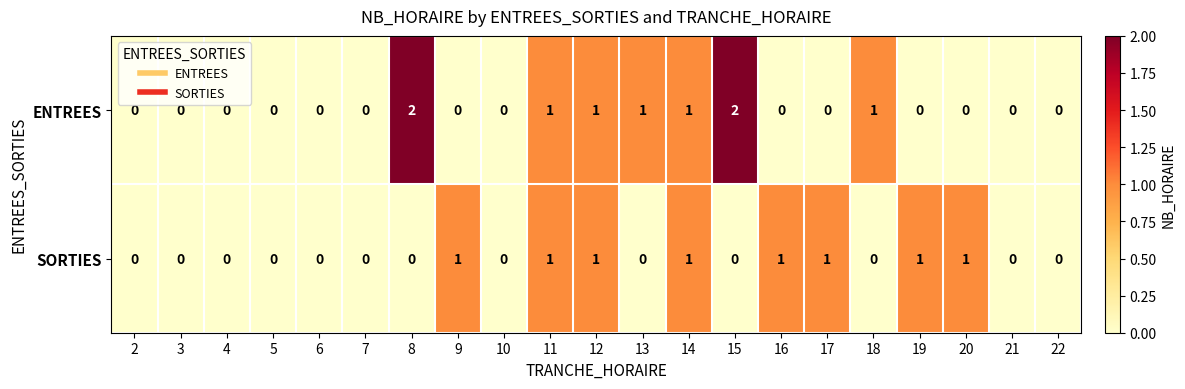

Which series has the widest spread of values?

ENTREES